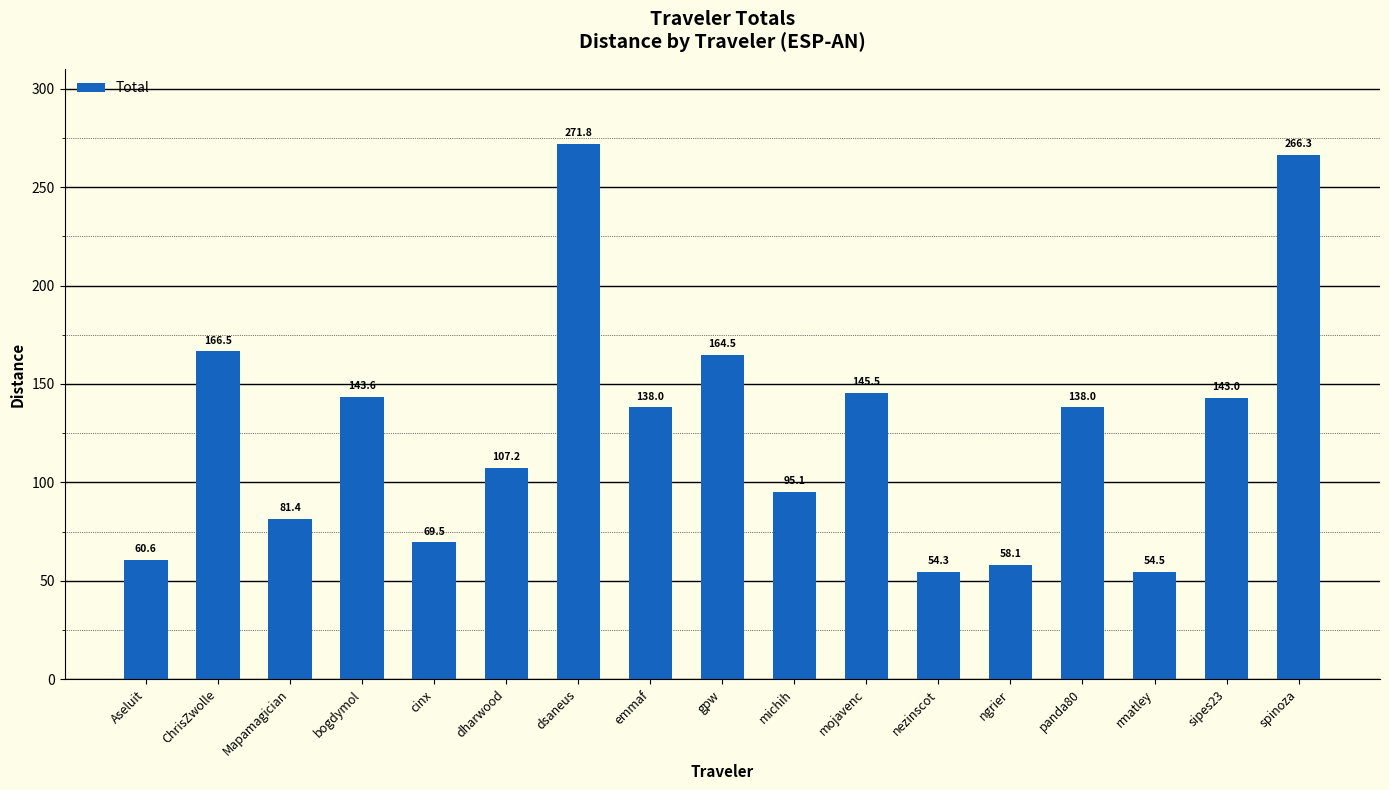

Which label corresponds to the smallest value in the chart?

nezinscot